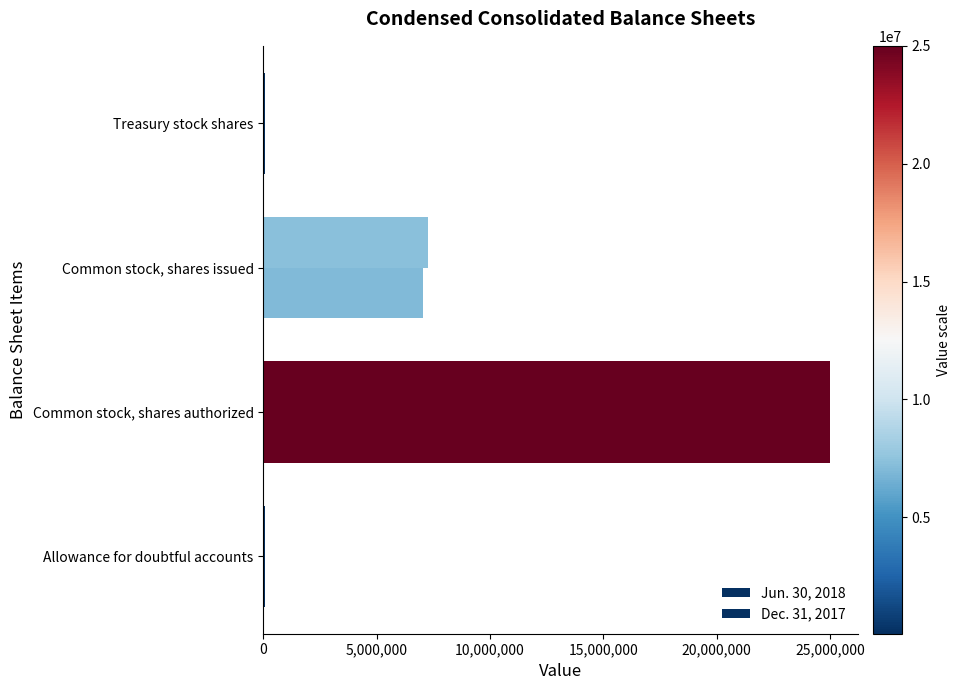

Count the number of categories in the chart.

4